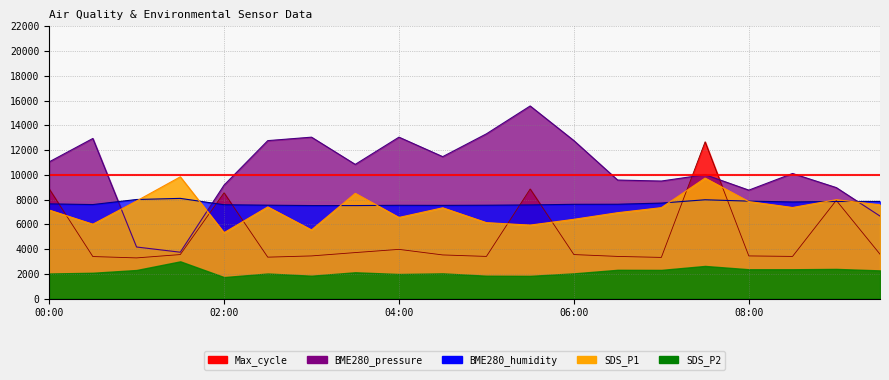

True or false: BME280_humidity has more than 1 points higher than both neighbors.

True